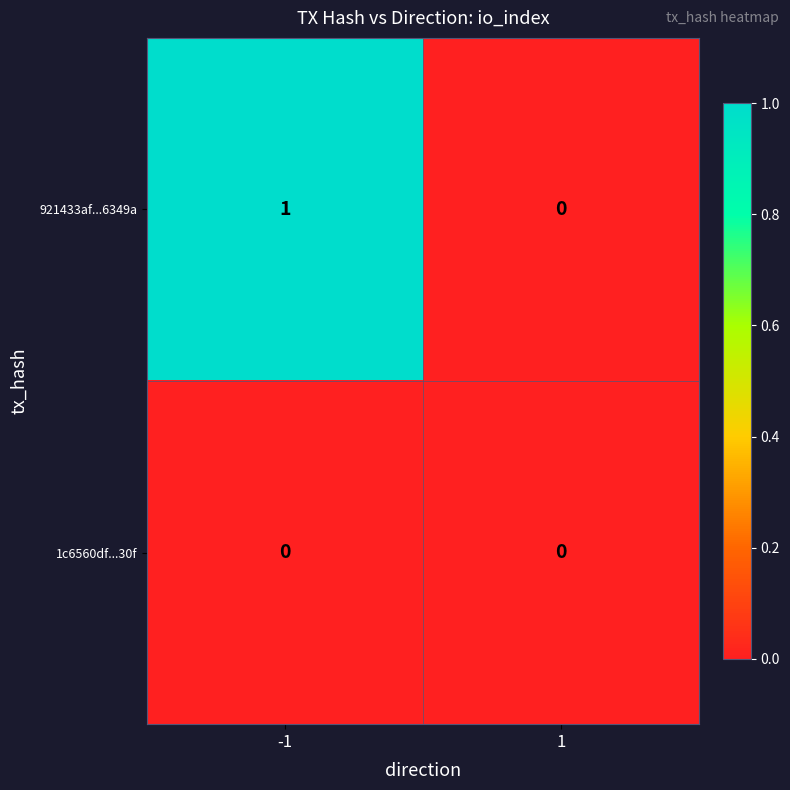

Which series has the widest spread of values?

921433af...6349a